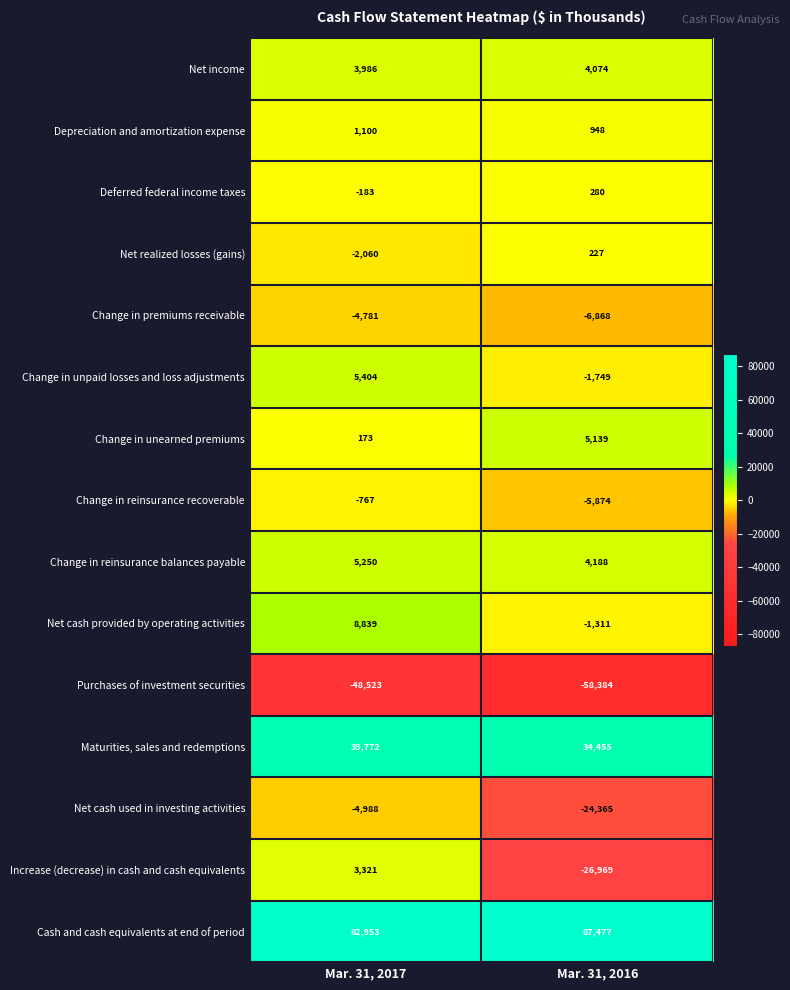

Is it true that Change in unpaid losses and loss adjustments equals -2576 at Mar. 31, 2016?

False